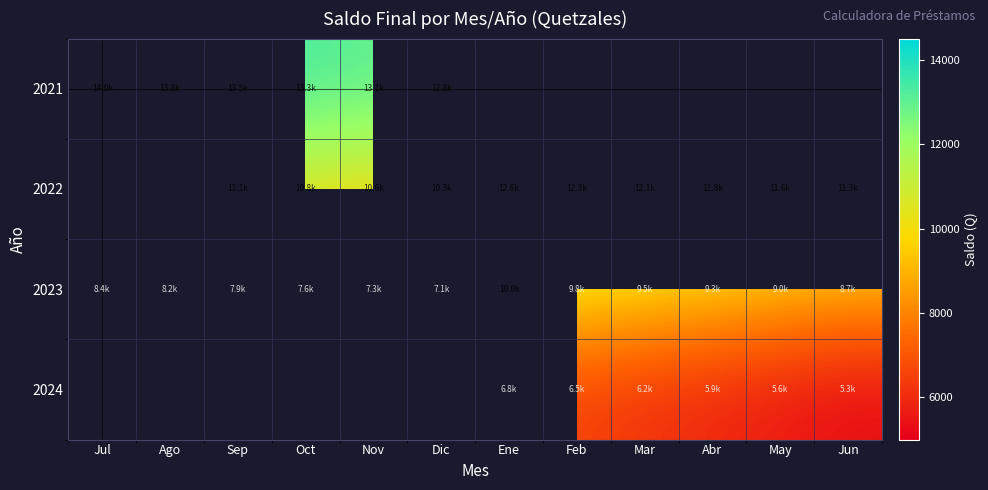

What is the sum of all 2023 values?

102810.8